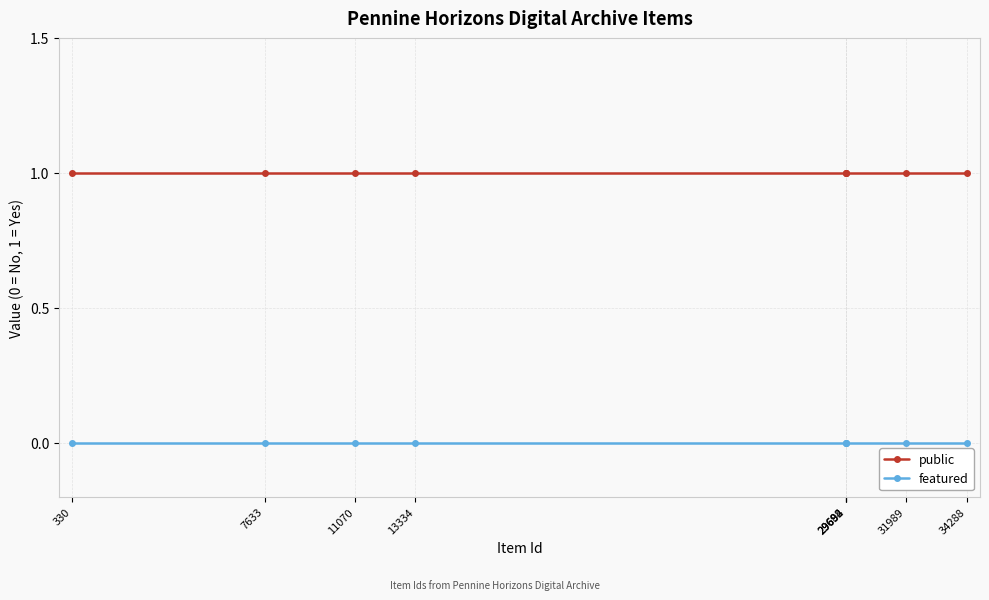

What are all the series names shown in the legend?

public, featured